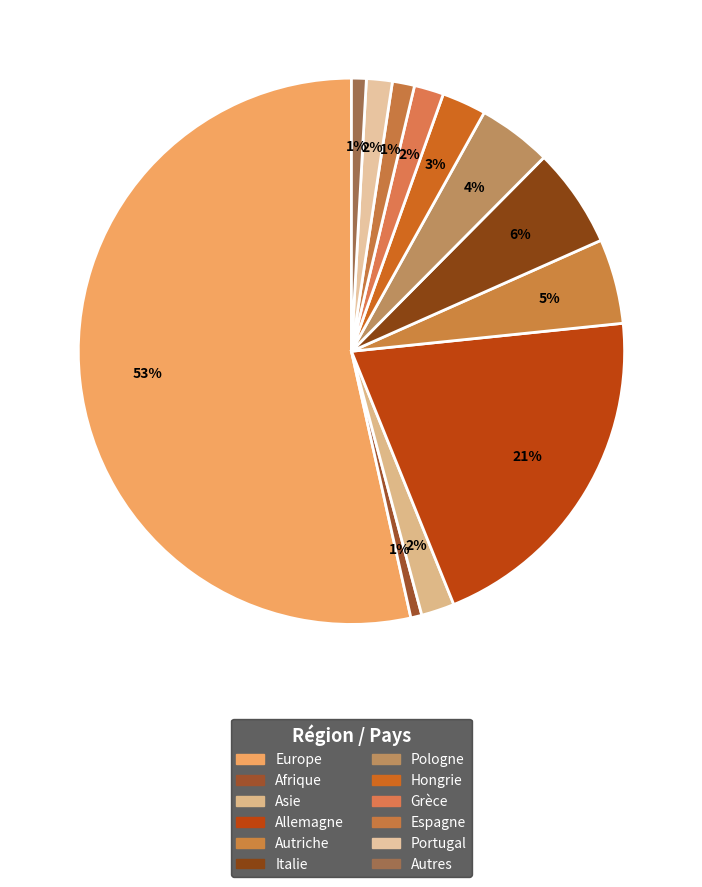

Count the number of slices in the pie.

12